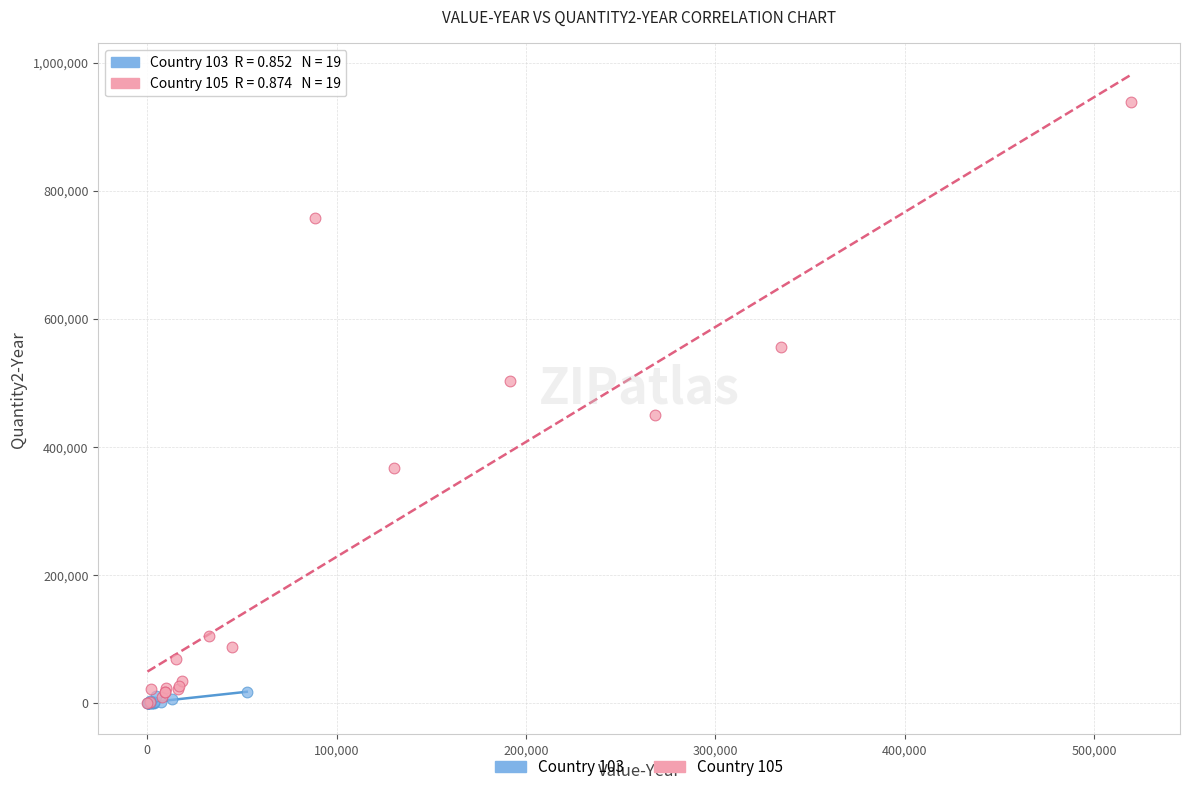

What are all the series names shown in the legend?

Country 103, Country 105